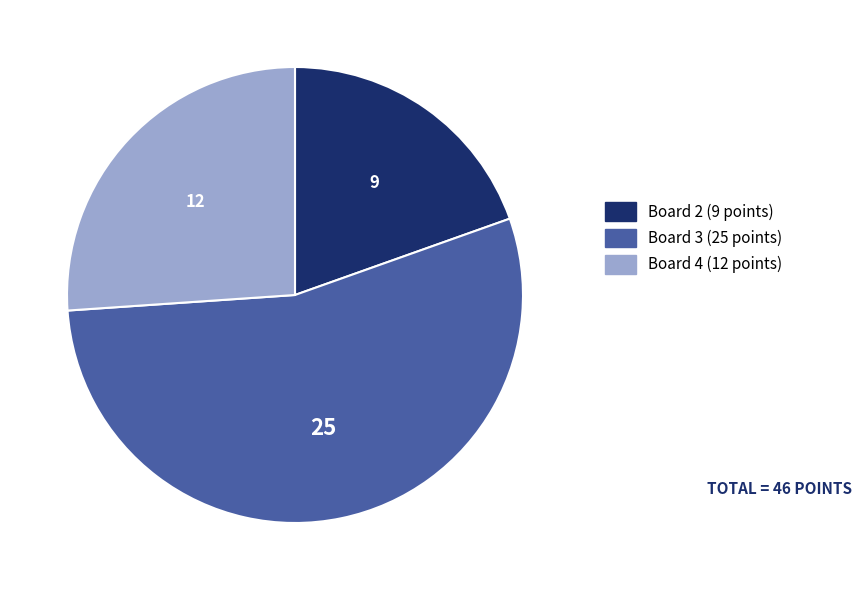

Is there a majority slice in this chart?

Yes